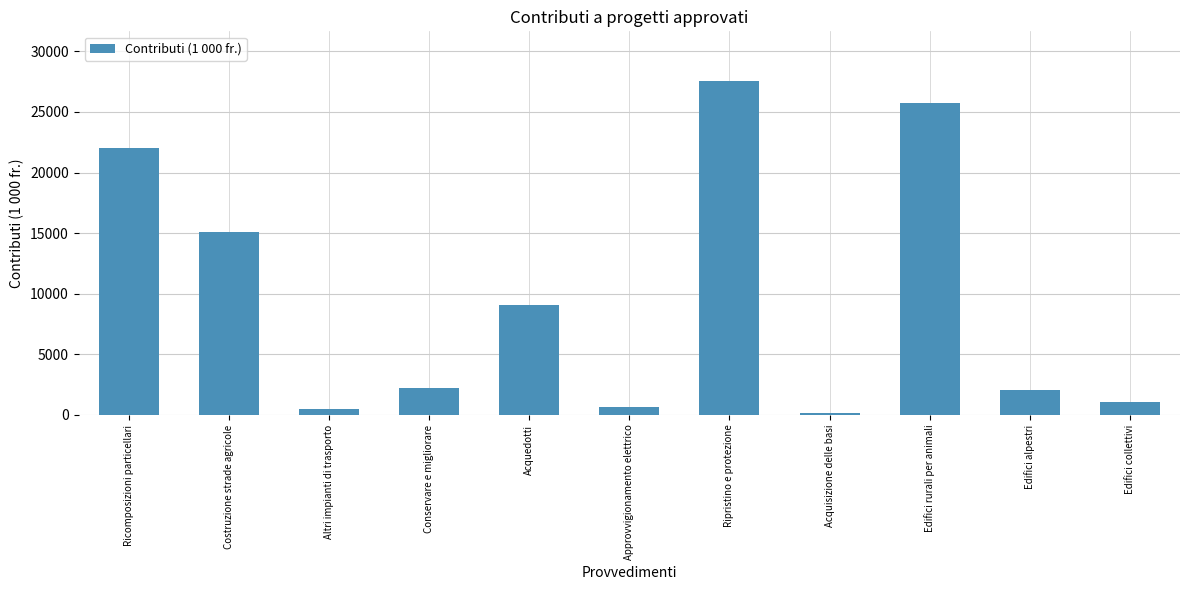

What is the change in value from Edifici rurali per animali to Edifici alpestri?

-23674.8